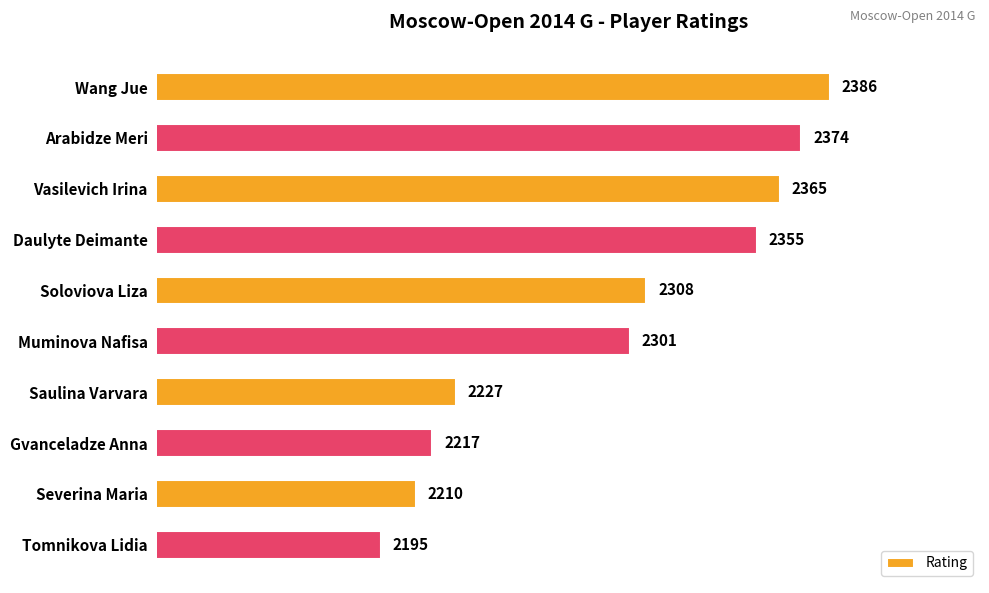

What is the average value?

2294